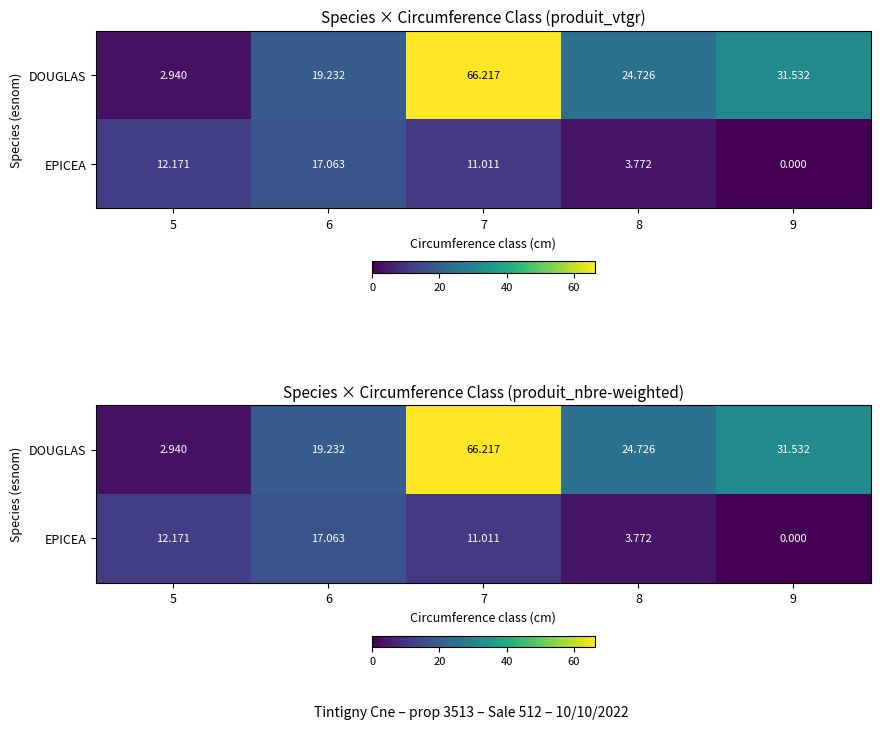

Between 6 and 8, which series saw the biggest shift?

EPICEA